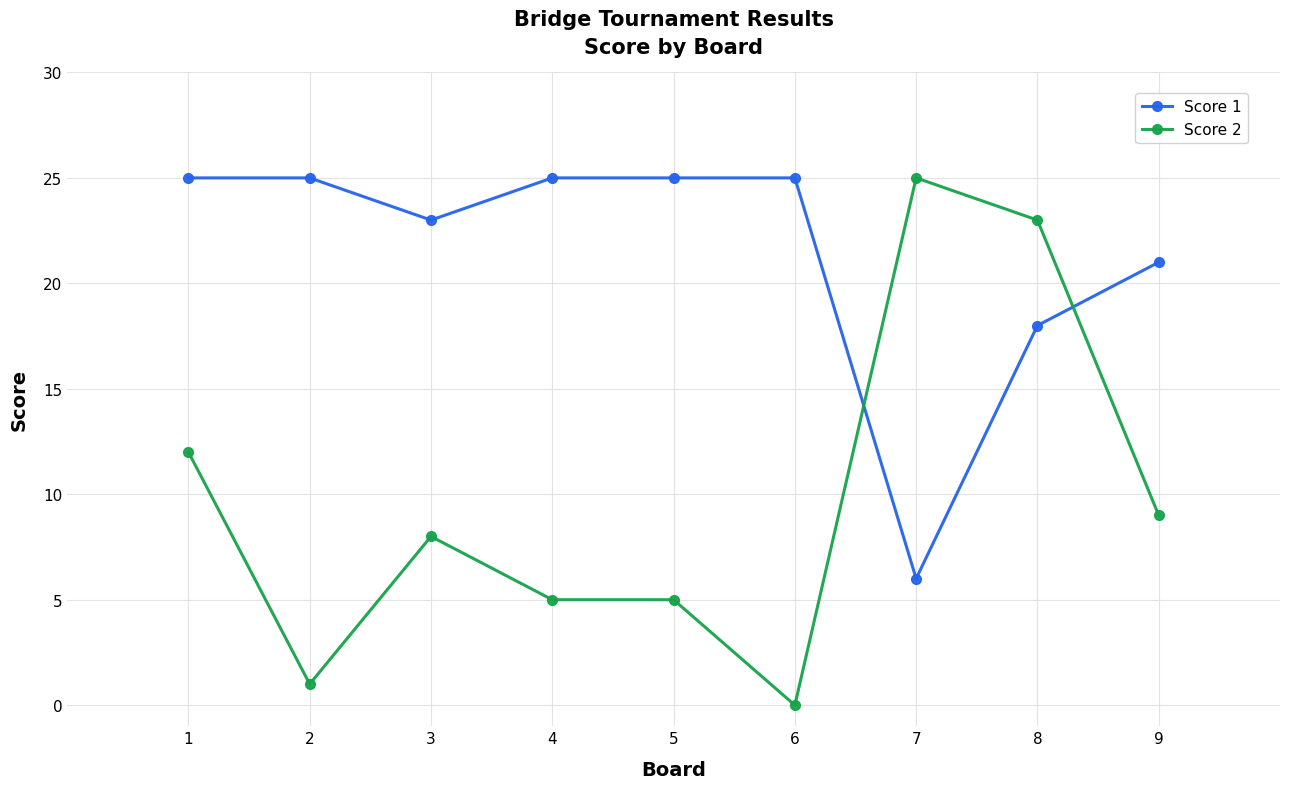

Does the chart have visible grid lines?

Yes